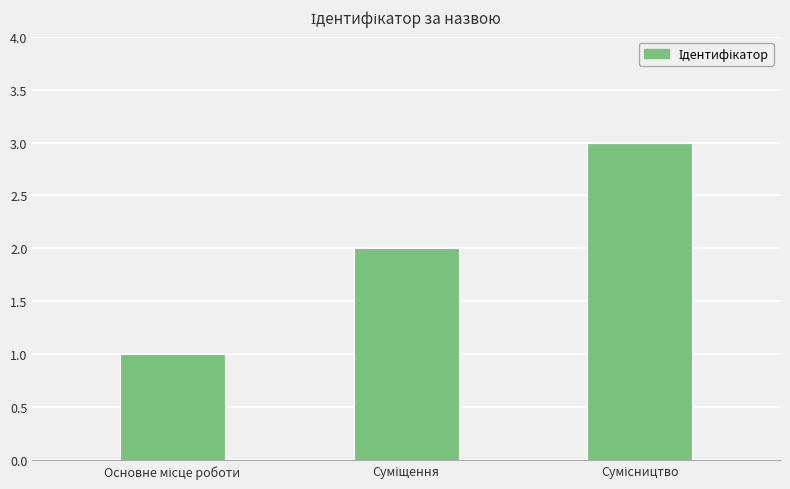

What is the value of the 1st bar from the left?

1